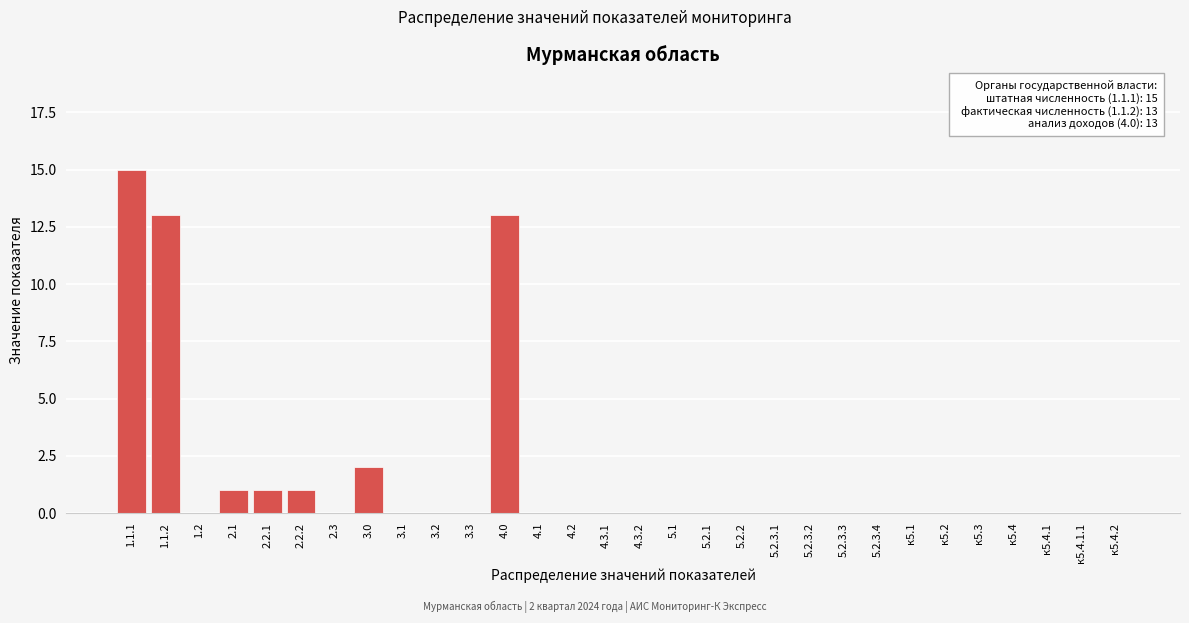

Reading left to right, transcribe all the data shown in this chart.

1.1.1=15	1.1.2=13	1.2=0	2.1=1	2.2.1=1	2.2.2=1	2.3=0	3.0=2	3.1=0	3.2=0	3.3=0	4.0=13	4.1=0	4.2=0	4.3.1=0	4.3.2=0	5.1=0	5.2.1=0	5.2.2=0	5.2.3.1=0	5.2.3.2=0	5.2.3.3=0	5.2.3.4=0	к5.1=0	к5.2=0	к5.3=0	к5.4=0	к5.4.1=0	к5.4.1.1=0	к5.4.2=0